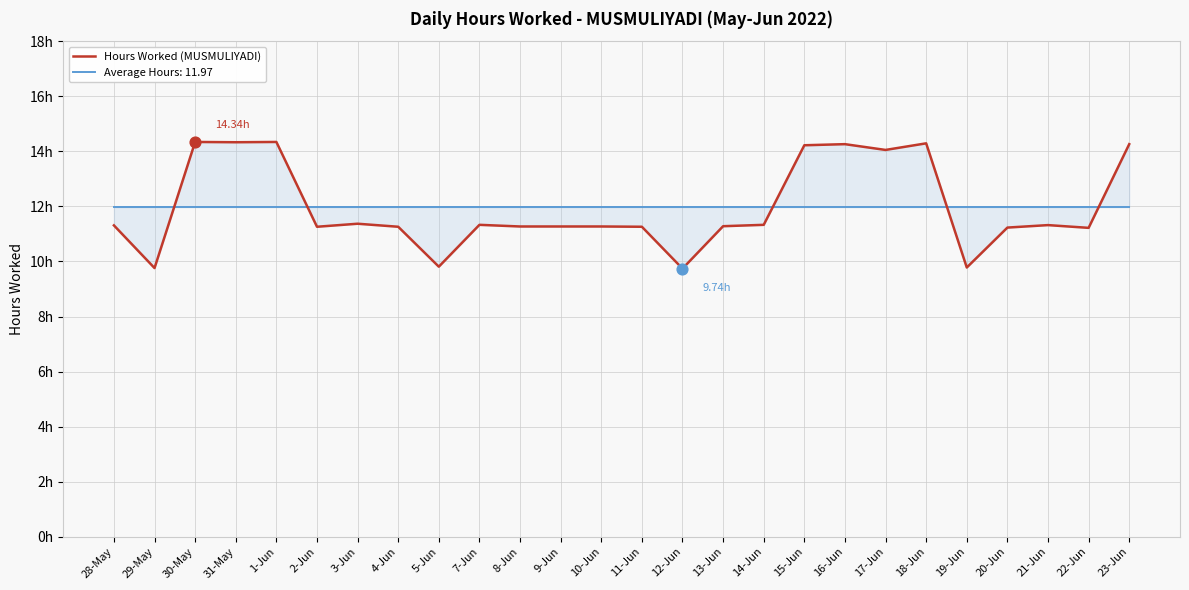

Approximately how many times larger is the value at 28-May compared to 19-Jun?

1.2